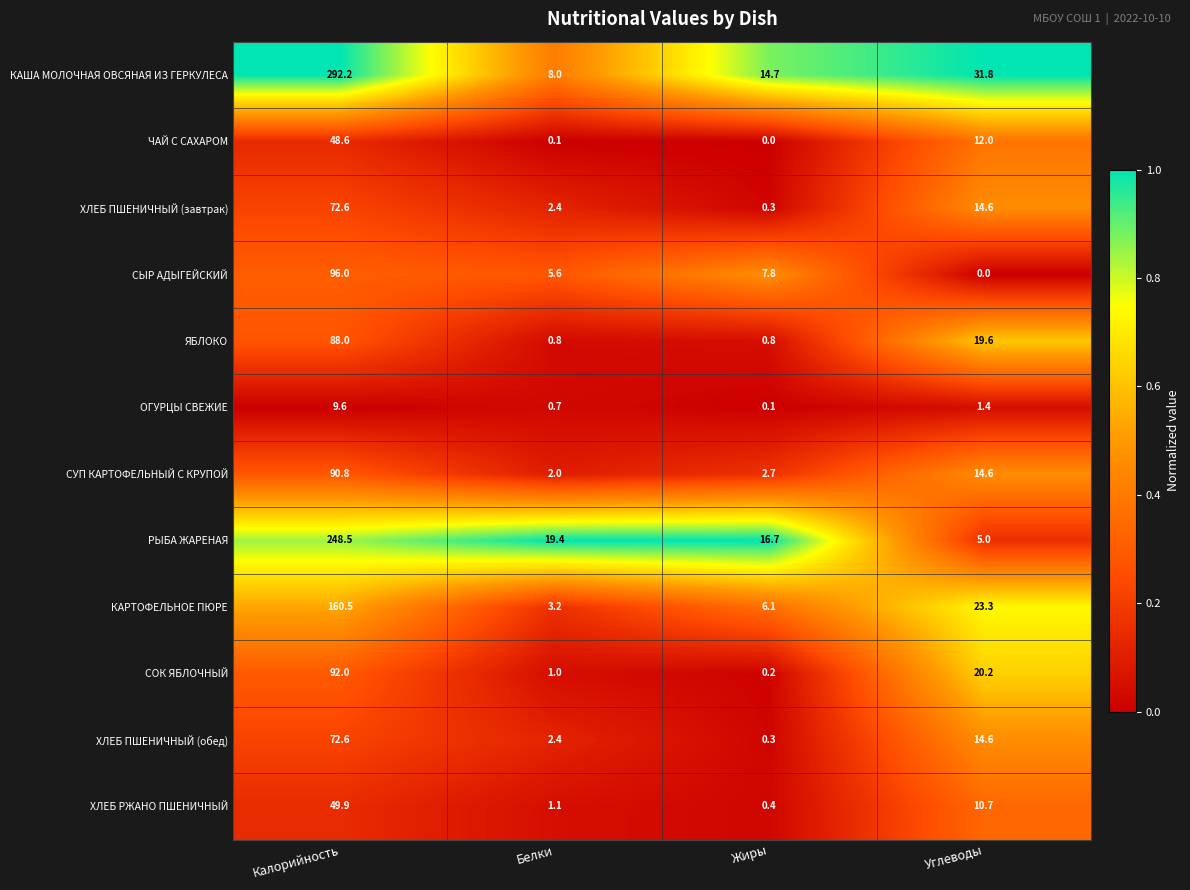

Which series has the largest range (max minus min)?

КАША МОЛОЧНАЯ ОВСЯНАЯ ИЗ ГЕРКУЛЕСА